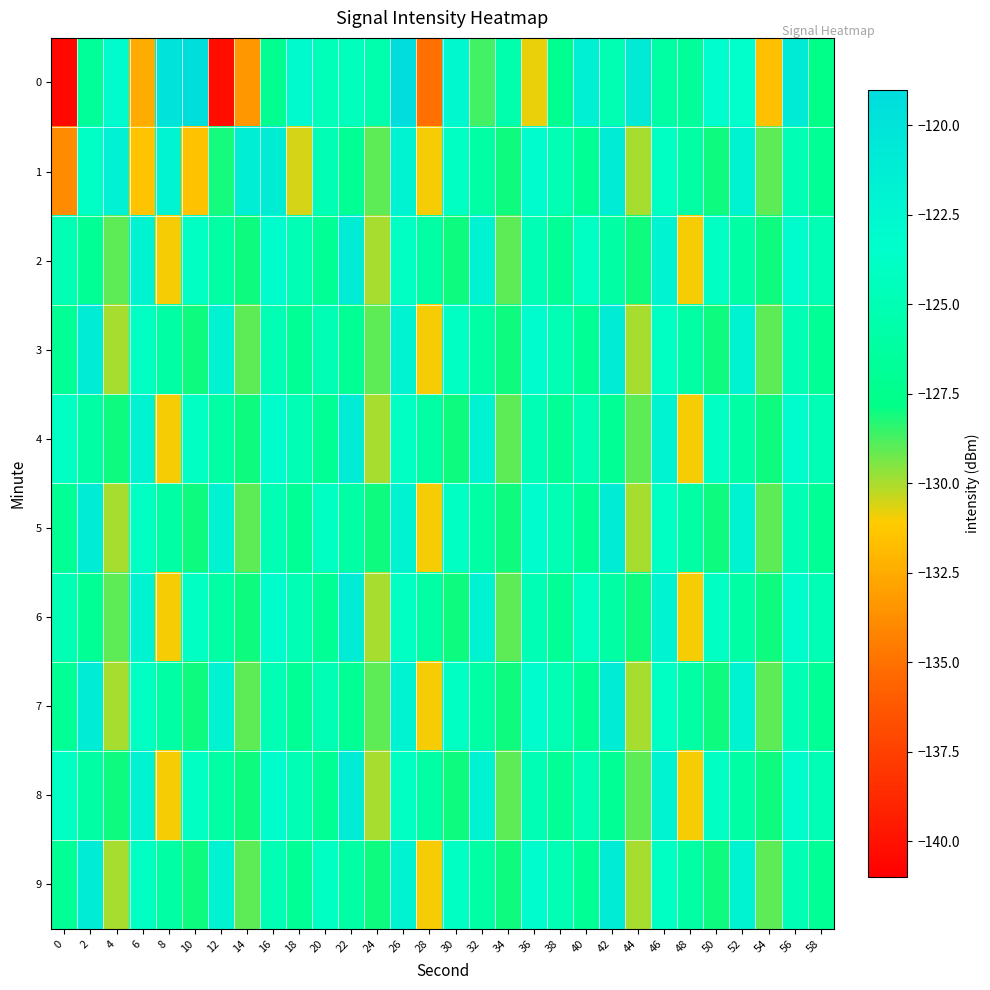

Reading left to right, what are all the values shown in this chart?

0: 0=-140.5	2=-126.8	4=-123.0	6=-132.4	8=-119.9	10=-119.3	12=-140.2	14=-133.3	16=-127.3	18=-122.8	20=-124.7	22=-124.3	24=-125.4	26=-119.2	28=-135.0	30=-122.6	32=-128.7	34=-125.4	36=-130.8	38=-127.2	40=-121.5	42=-125.0	44=-120.7	46=-126.1	48=-126.6	50=-123.2	52=-123.5	54=-131.6	56=-120.9	58=-127.7
1: 0=-133.9	2=-123.9	4=-121.7	6=-131.4	8=-122.0	10=-131.5	12=-128.1	14=-121.3	16=-121.2	18=-130.5	20=-125.0	22=-127.0	24=-129.0	26=-122.0	28=-131.0	30=-124.0	32=-126.0	34=-128.0	36=-123.0	38=-125.0	40=-127.0	42=-121.0	44=-130.0	46=-124.0	48=-126.0	50=-128.0	52=-122.0	54=-129.0	56=-125.0	58=-127.0
2: 0=-125.0	2=-127.0	4=-129.0	6=-122.0	8=-131.0	10=-124.0	12=-126.0	14=-128.0	16=-123.0	18=-125.0	20=-127.0	22=-121.0	24=-130.0	26=-124.0	28=-126.0	30=-128.0	32=-122.0	34=-129.0	36=-125.0	38=-127.0	40=-124.0	42=-126.0	44=-128.0	46=-122.0	48=-131.0	50=-124.0	52=-126.0	54=-128.0	56=-123.0	58=-125.0
3: 0=-127.0	2=-121.0	4=-130.0	6=-124.0	8=-126.0	10=-128.0	12=-122.0	14=-129.0	16=-125.0	18=-127.0	20=-125.0	22=-127.0	24=-129.0	26=-122.0	28=-131.0	30=-124.0	32=-126.0	34=-128.0	36=-123.0	38=-125.0	40=-127.0	42=-121.0	44=-130.0	46=-124.0	48=-126.0	50=-128.0	52=-122.0	54=-129.0	56=-125.0	58=-127.0
4: 0=-124.0	2=-126.0	4=-128.0	6=-122.0	8=-131.0	10=-124.0	12=-126.0	14=-128.0	16=-123.0	18=-125.0	20=-127.0	22=-121.0	24=-130.0	26=-124.0	28=-126.0	30=-128.0	32=-122.0	34=-129.0	36=-125.0	38=-127.0	40=-125.0	42=-127.0	44=-129.0	46=-122.0	48=-131.0	50=-124.0	52=-126.0	54=-128.0	56=-123.0	58=-125.0
5: 0=-127.0	2=-121.0	4=-130.0	6=-124.0	8=-126.0	10=-128.0	12=-122.0	14=-129.0	16=-125.0	18=-127.0	20=-124.0	22=-126.0	24=-128.0	26=-122.0	28=-131.0	30=-124.0	32=-126.0	34=-128.0	36=-123.0	38=-125.0	40=-127.0	42=-121.0	44=-130.0	46=-124.0	48=-126.0	50=-128.0	52=-122.0	54=-129.0	56=-125.0	58=-127.0
6: 0=-125.0	2=-127.0	4=-129.0	6=-122.0	8=-131.0	10=-124.0	12=-126.0	14=-128.0	16=-123.0	18=-125.0	20=-127.0	22=-121.0	24=-130.0	26=-124.0	28=-126.0	30=-128.0	32=-122.0	34=-129.0	36=-125.0	38=-127.0	40=-124.0	42=-126.0	44=-128.0	46=-122.0	48=-131.0	50=-124.0	52=-126.0	54=-128.0	56=-123.0	58=-125.0
7: 0=-127.0	2=-121.0	4=-130.0	6=-124.0	8=-126.0	10=-128.0	12=-122.0	14=-129.0	16=-125.0	18=-127.0	20=-125.0	22=-127.0	24=-129.0	26=-122.0	28=-131.0	30=-124.0	32=-126.0	34=-128.0	36=-123.0	38=-125.0	40=-127.0	42=-121.0	44=-130.0	46=-124.0	48=-126.0	50=-128.0	52=-122.0	54=-129.0	56=-125.0	58=-127.0
8: 0=-124.0	2=-126.0	4=-128.0	6=-122.0	8=-131.0	10=-124.0	12=-126.0	14=-128.0	16=-123.0	18=-125.0	20=-127.0	22=-121.0	24=-130.0	26=-124.0	28=-126.0	30=-128.0	32=-122.0	34=-129.0	36=-125.0	38=-127.0	40=-125.0	42=-127.0	44=-129.0	46=-122.0	48=-131.0	50=-124.0	52=-126.0	54=-128.0	56=-123.0	58=-125.0
9: 0=-127.0	2=-121.0	4=-130.0	6=-124.0	8=-126.0	10=-128.0	12=-122.0	14=-129.0	16=-125.0	18=-127.0	20=-124.0	22=-126.0	24=-128.0	26=-122.0	28=-131.0	30=-124.0	32=-126.0	34=-128.0	36=-123.0	38=-125.0	40=-127.0	42=-121.0	44=-130.0	46=-124.0	48=-126.0	50=-128.0	52=-122.0	54=-129.0	56=-125.0	58=-127.0